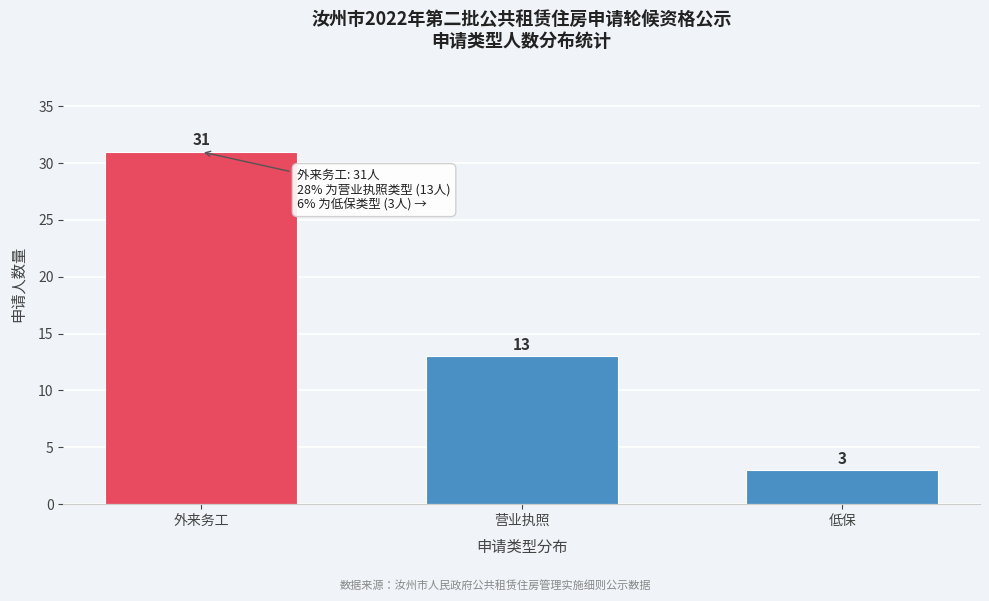

Reading right to left, transcribe all the data shown in this chart.

3	13	31